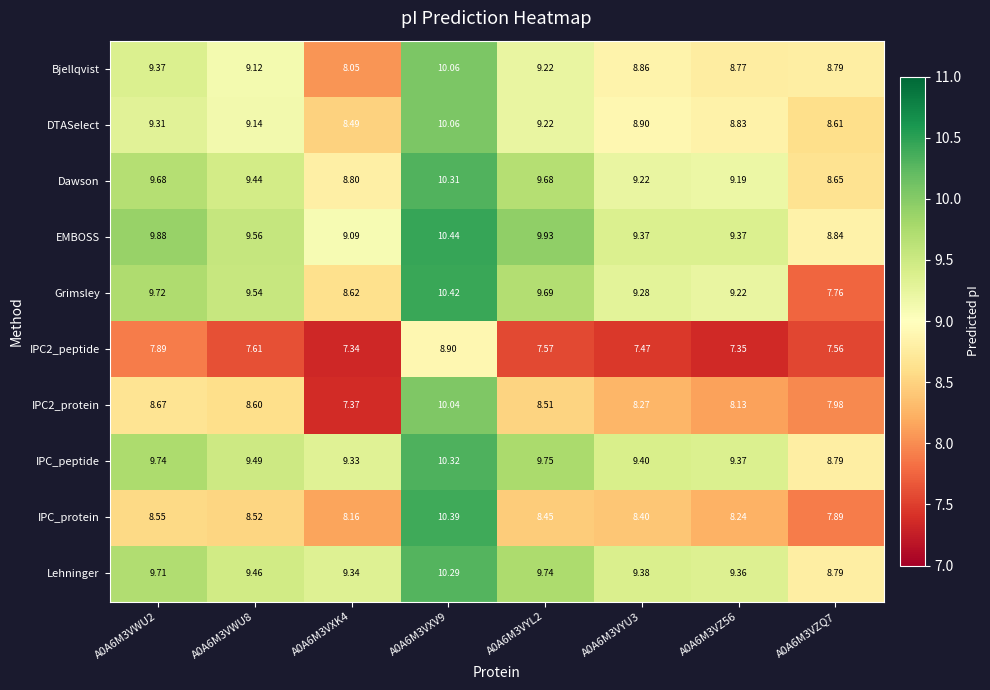

Which series has the largest total across all categories?

EMBOSS